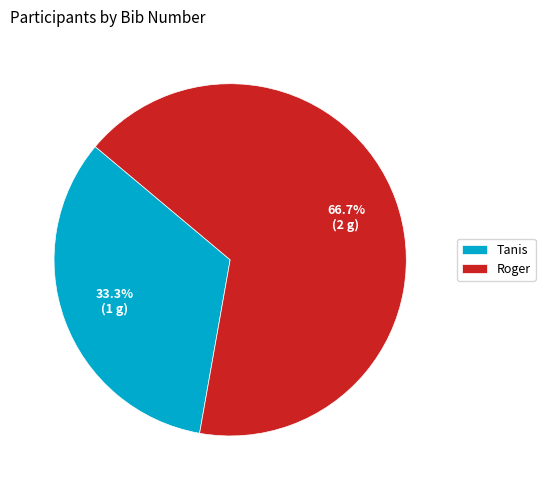

To the nearest percent, what is the average slice percentage?

50%